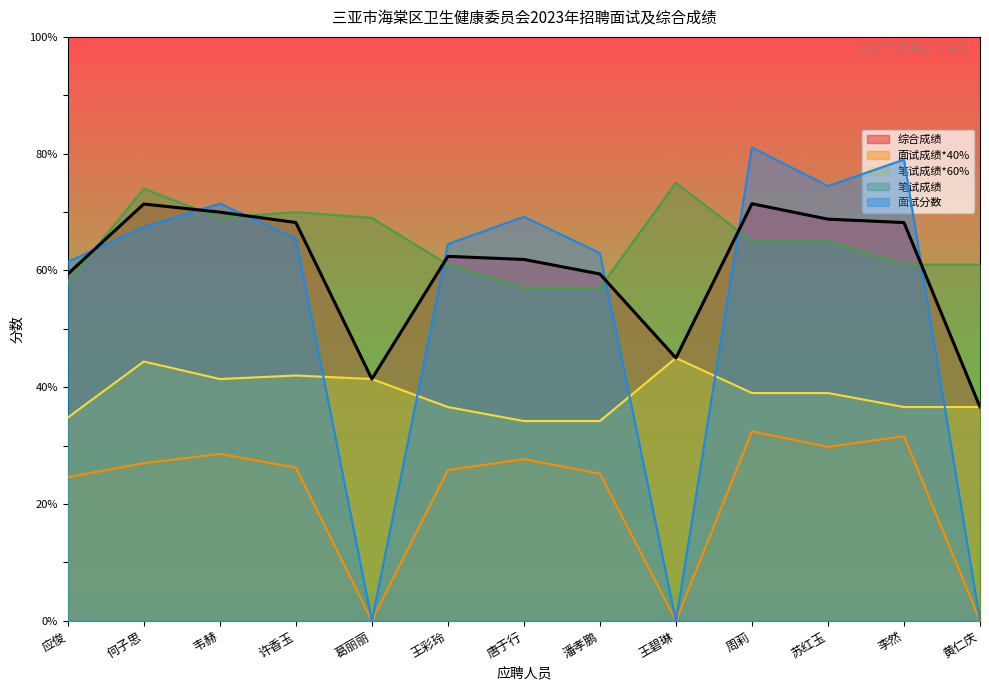

How many interior local peaks does the 面试成绩*40% series have?

4